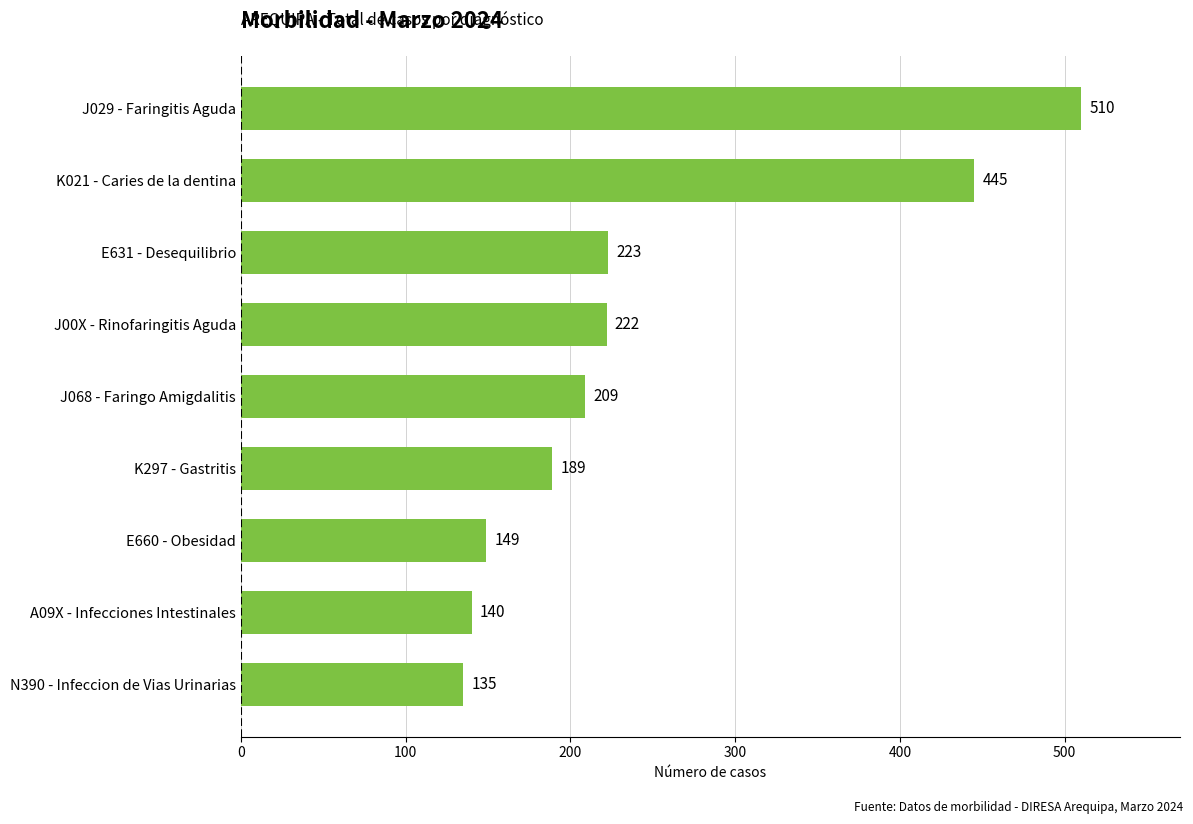

Approximately how many times larger is the value at J00X - Rinofaringitis Aguda compared to E631 - Desequilibrio?

1.0